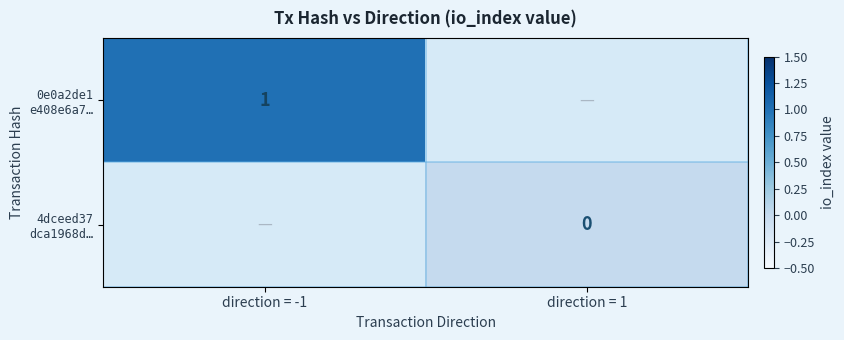

True or false: 4dceed37 dca1968d… has a value of 0.0 at direction = 1.

True